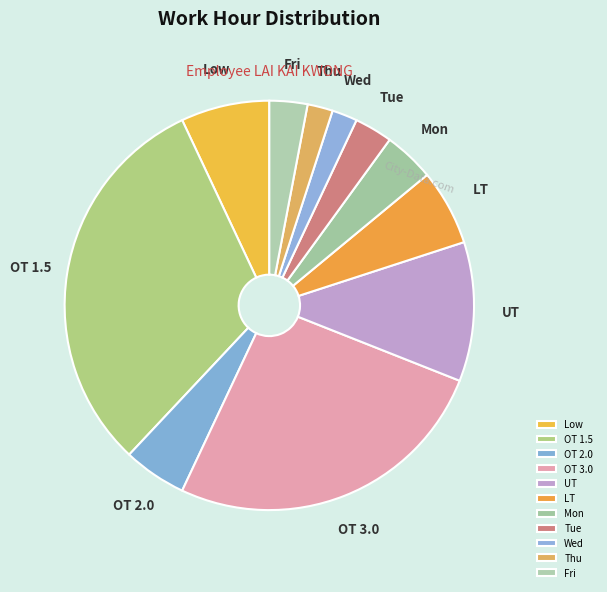

True or false: LT accounts for 6% of the total.

True